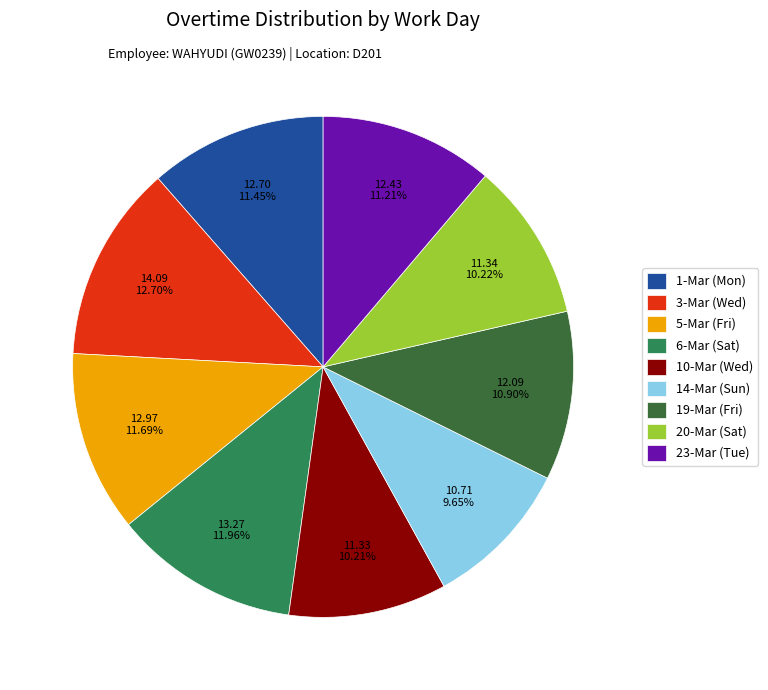

Between 1-Mar (Mon) and 20-Mar (Sat), which is larger?

1-Mar (Mon)